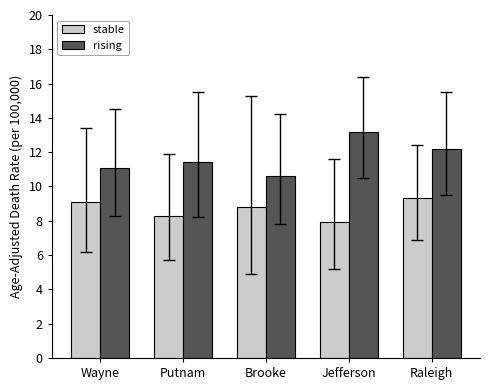

What is the approximate value of stable at Wayne?

9.1